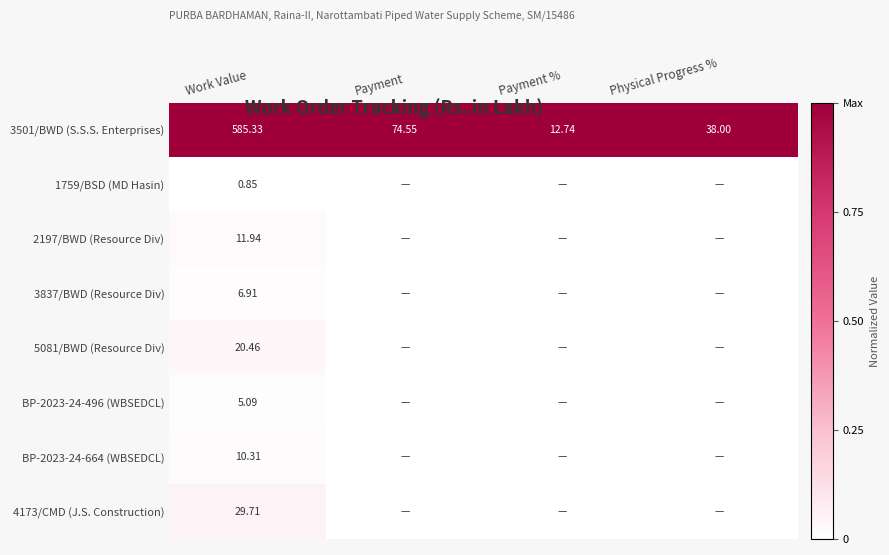

How many data points in 3501/BWD (S.S.S. Enterprises) are less than 74?

2